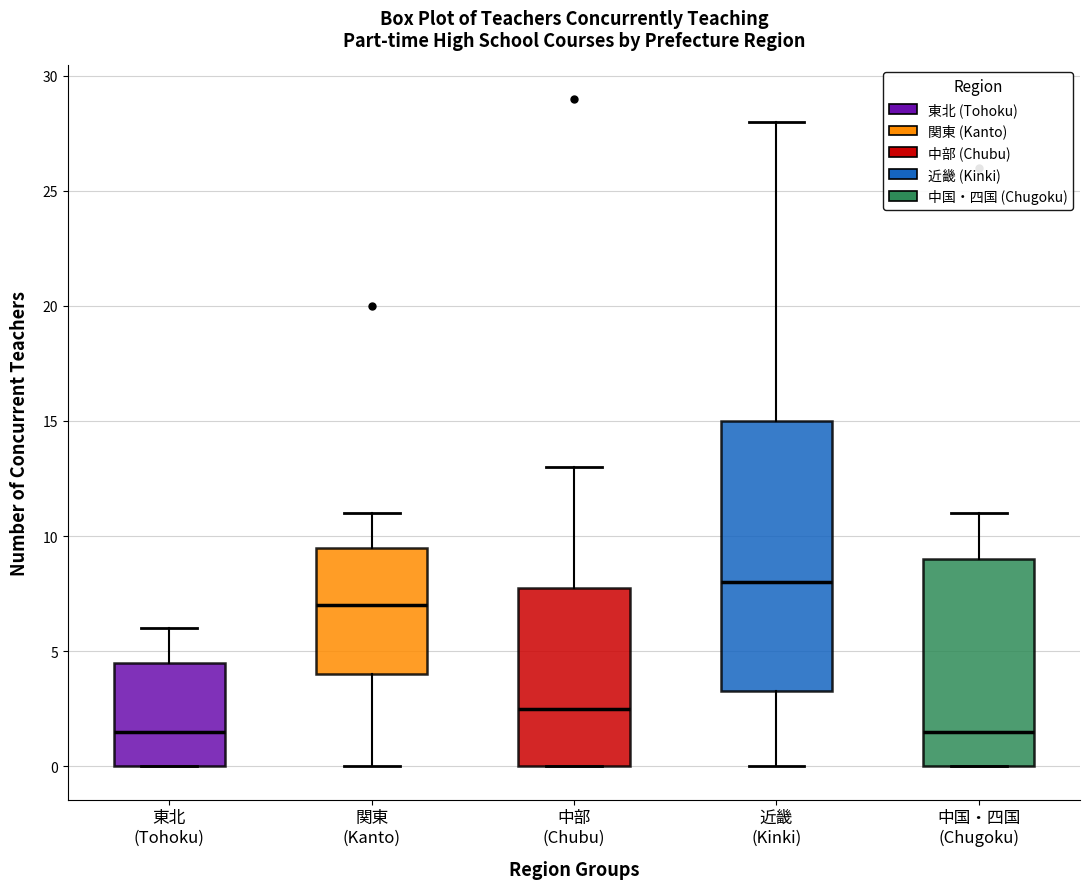

Which box is the tallest, from its lower edge to its upper edge?

近畿 (Kinki)